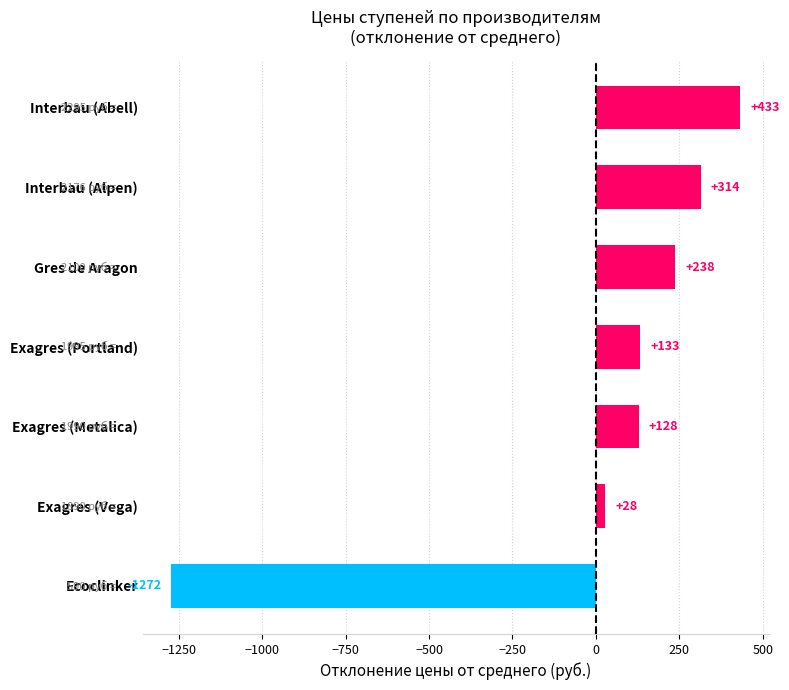

Does the chart contain any negative values?

Yes